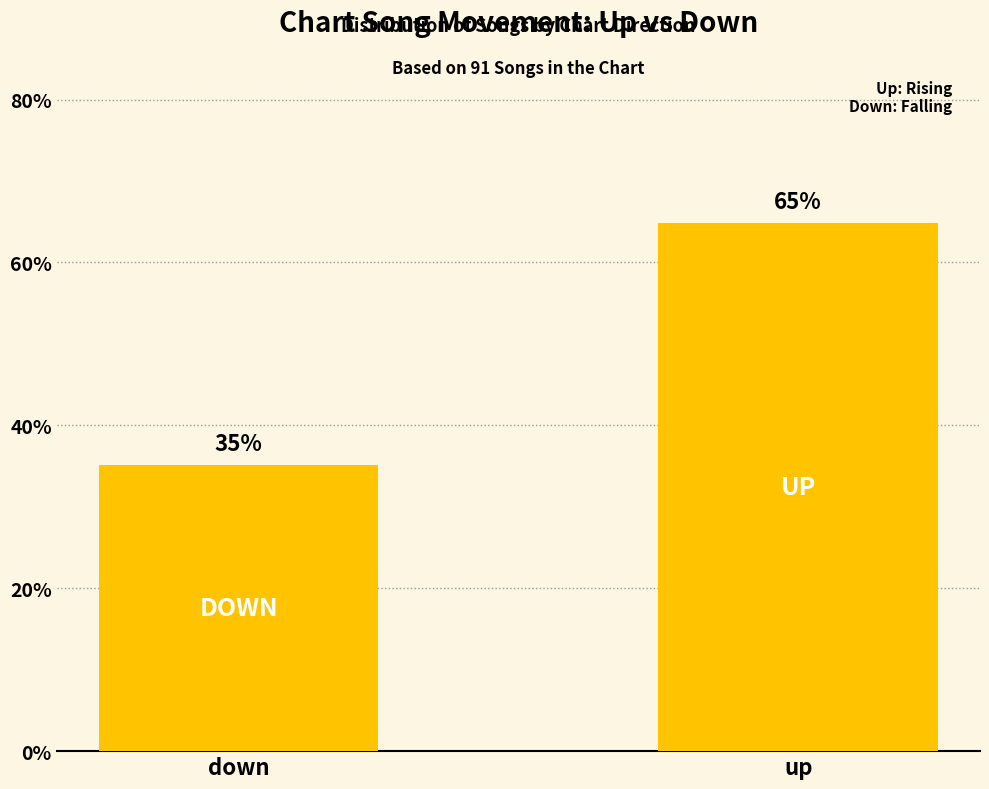

Does the chart contain stacked bars?

No